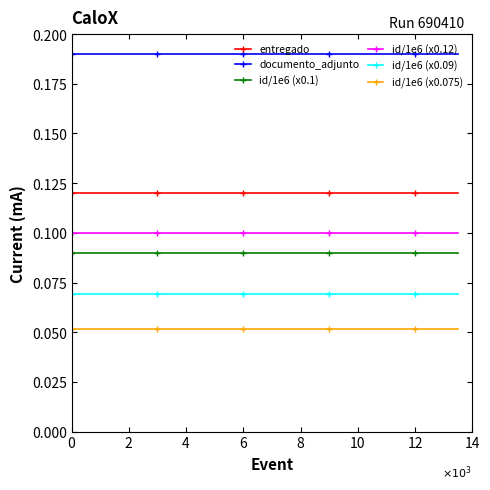

Is this an area chart (filled region under the line)?

No